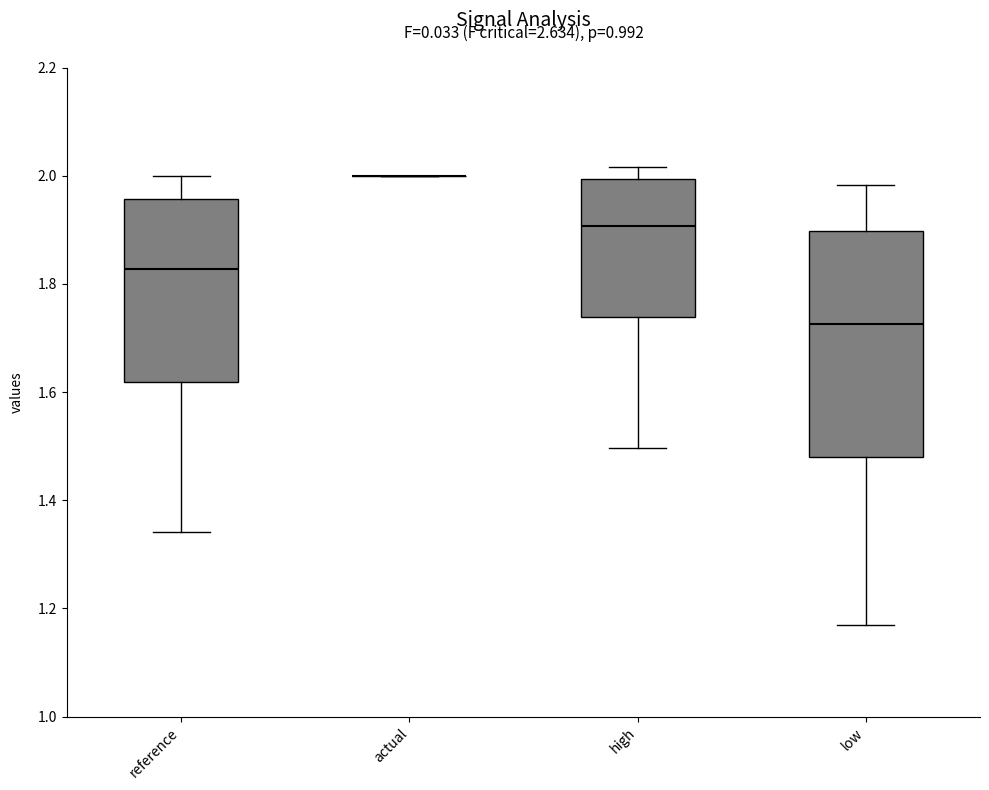

Reading left to right, read every box against the y-axis: the position of its median line, the range the box covers, and the ends of its whiskers. The values are not printed on the chart, so give them approximately, as read against the axis.

reference: median 1.82, box 1.62 to 1.96, whiskers 1.34 to 2.00
actual: box collapsed to a line at 2.00, whiskers 2.00 to 2.00
high: median 1.90, box 1.74 to 2.00, whiskers 1.50 to 2.02
low: median 1.72, box 1.48 to 1.90, whiskers 1.16 to 1.98